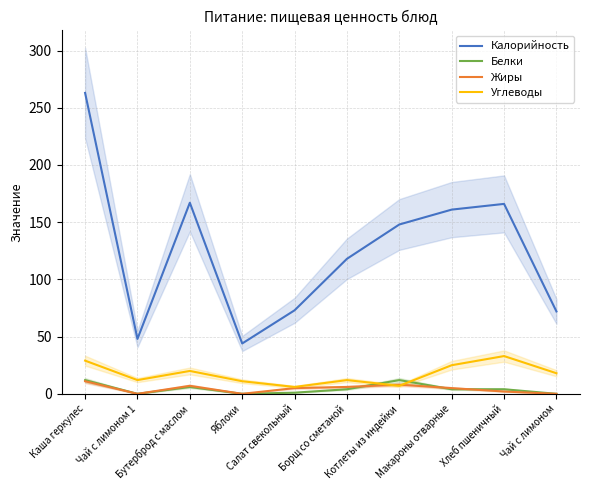

In Белки, how many points are lower than both neighbors (excluding endpoints)?

2